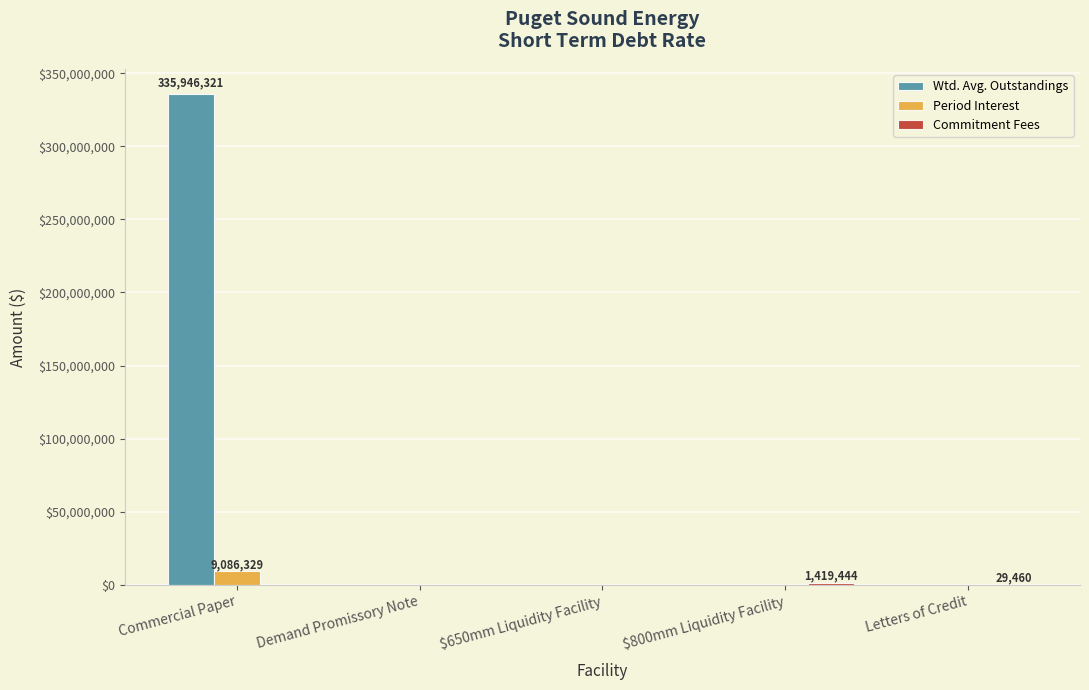

Which series has the widest spread of values?

Wtd. Avg. Outstandings